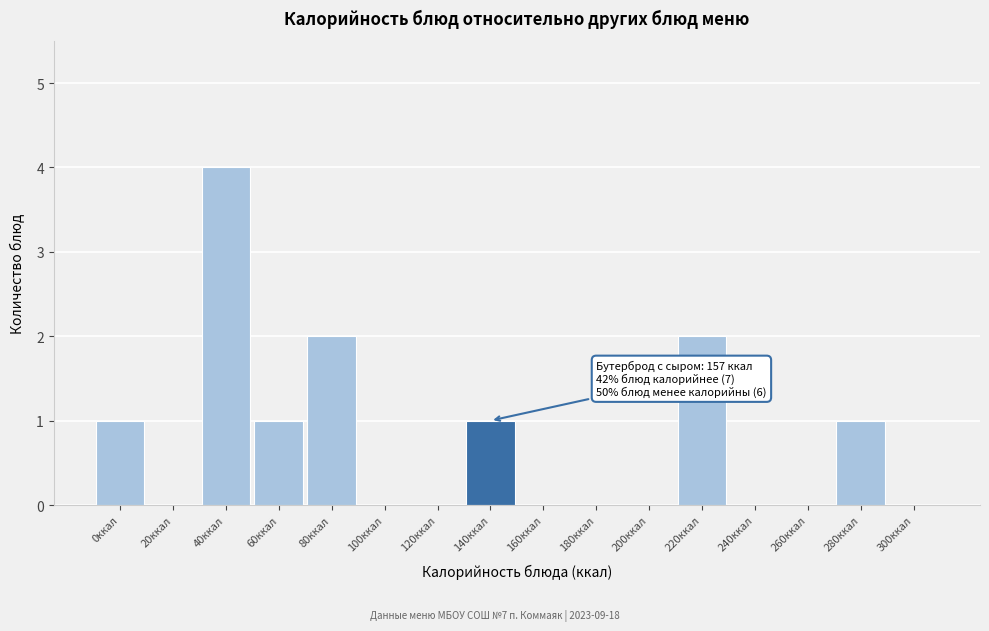

Reading left to right, extract all data points from this chart.

0ккал=1	20ккал=0	40ккал=4	60ккал=1	80ккал=2	100ккал=0	120ккал=0	140ккал=1	160ккал=0	180ккал=0	200ккал=0	220ккал=2	240ккал=0	260ккал=0	280ккал=1	300ккал=0